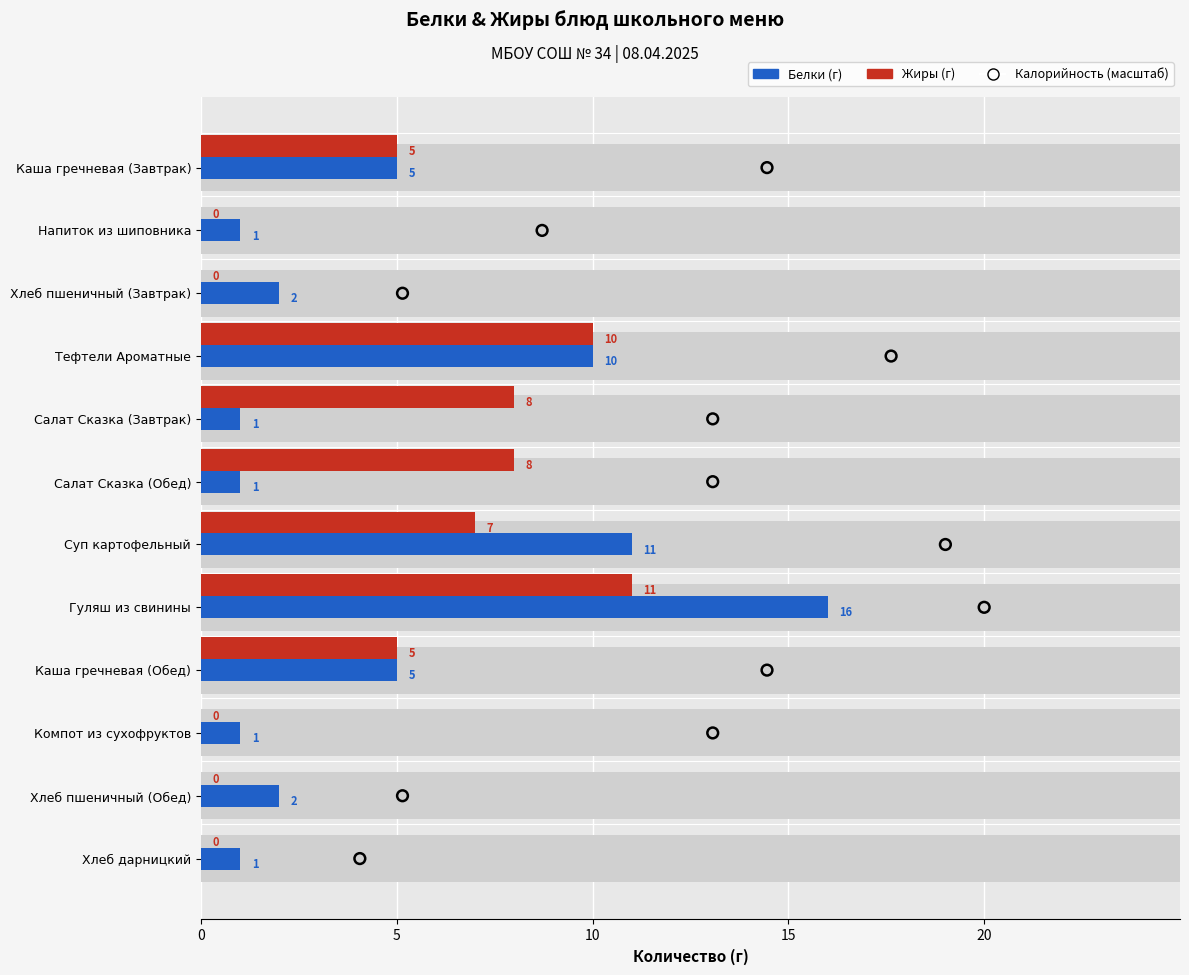

What are all the series names shown in the legend?

Белки, Жиры, Калорийность (масштаб)